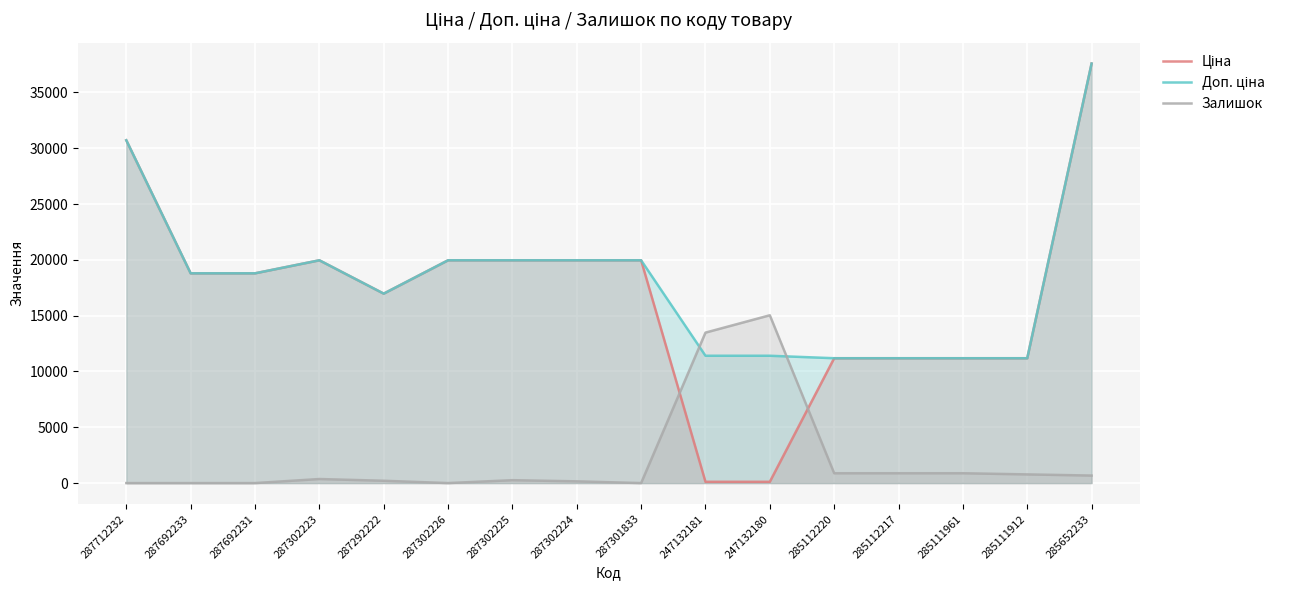

True or false: Ціна has a value of 35069.1 at 287302223.

False